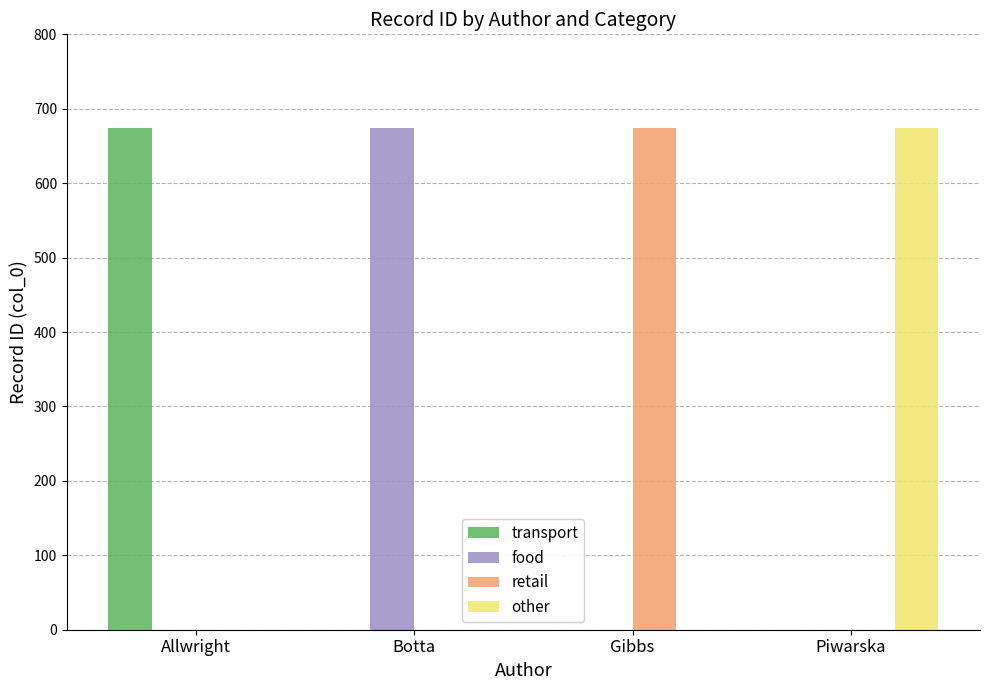

What is the sum of all other values?

674